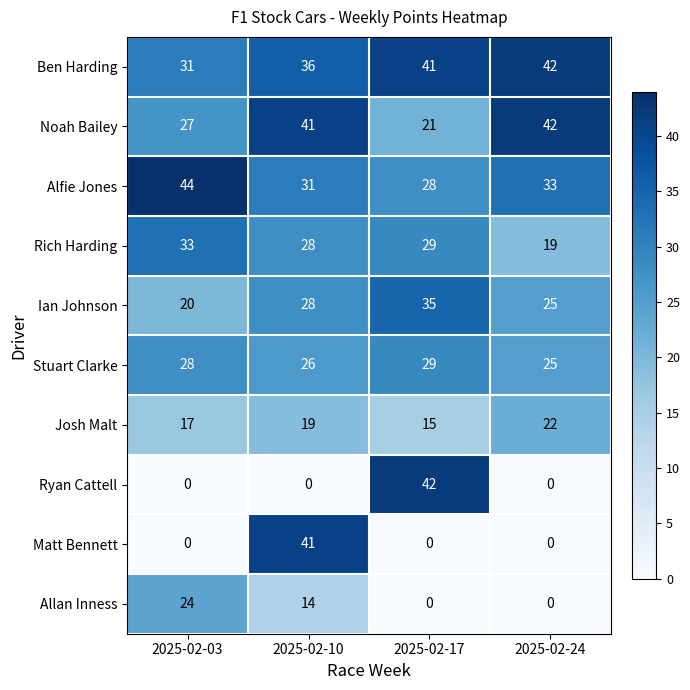

Which category has the highest value in the Ben Harding series?

2025-02-24